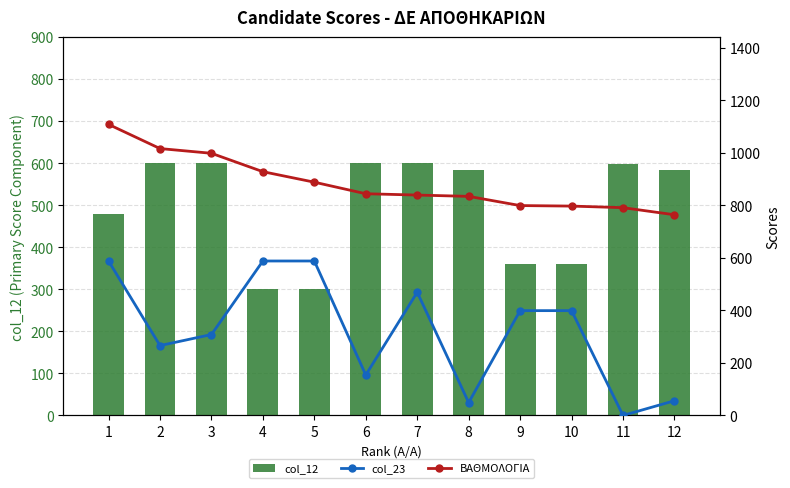

List the series in order of their peak value, highest first.

ΒΑΘΜΟΛΟΓΙΑ, col_12, col_23